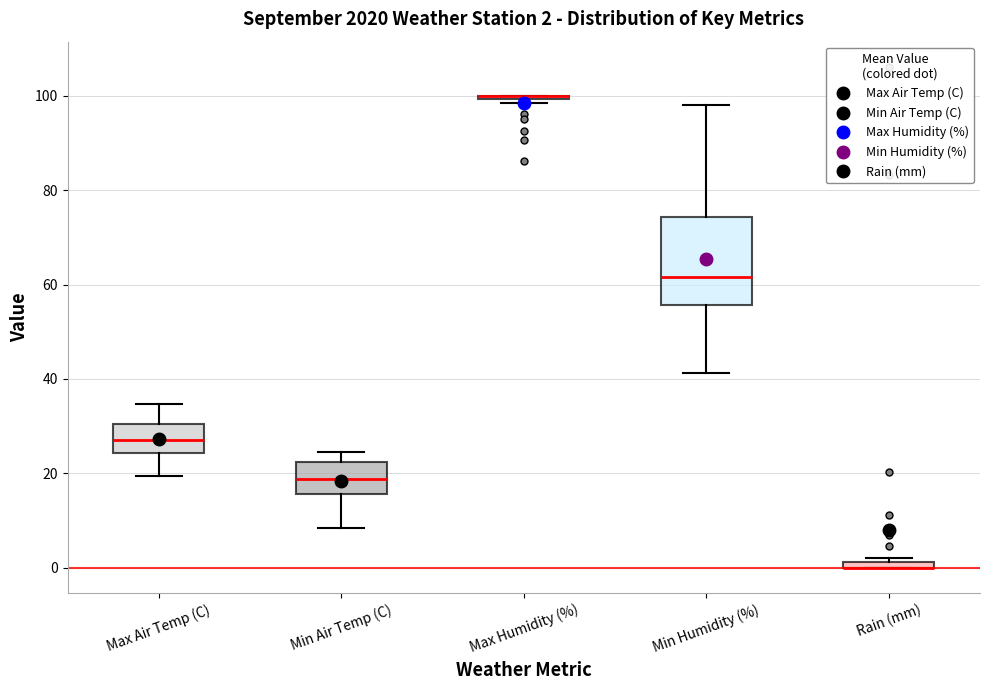

Comparing the boxes themselves (not the whiskers), which one is the tallest?

Min Humidity (%)